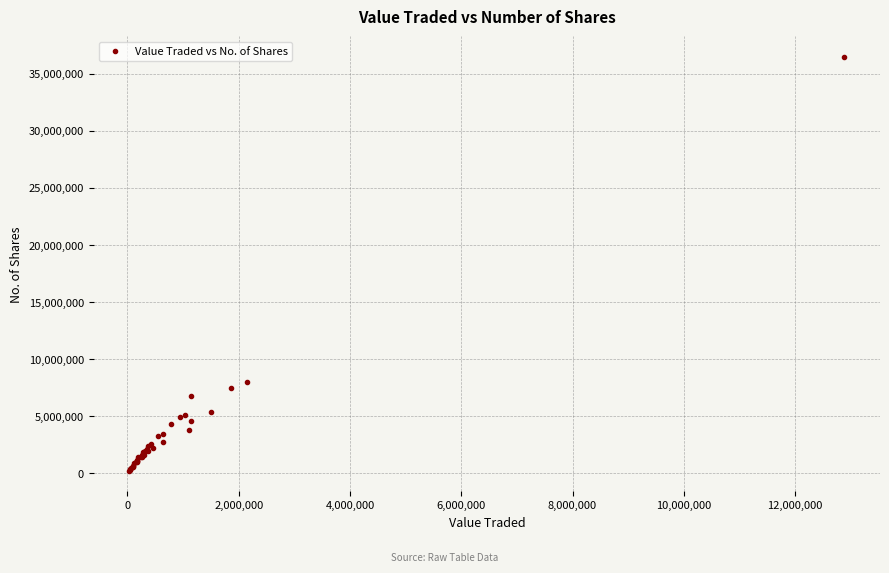

What Y value in the scatter plot is closest to 18353020?

7981278